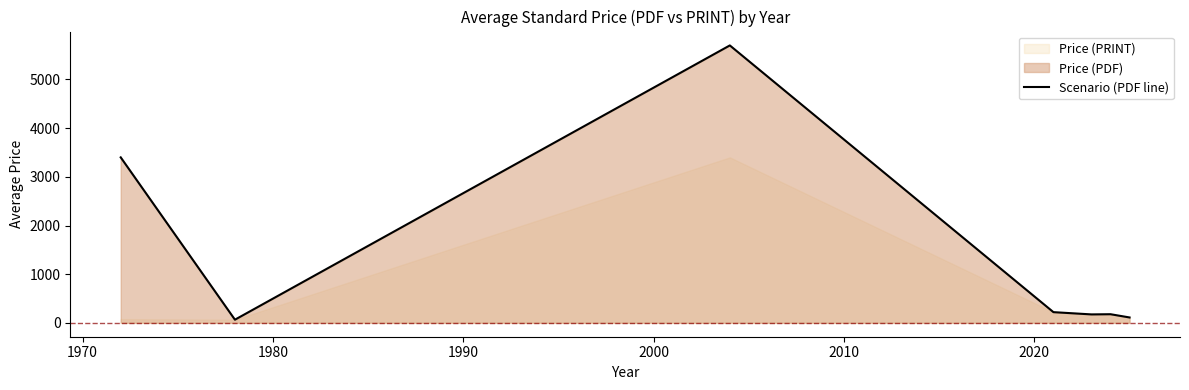

How many lines are shown in the chart?

1